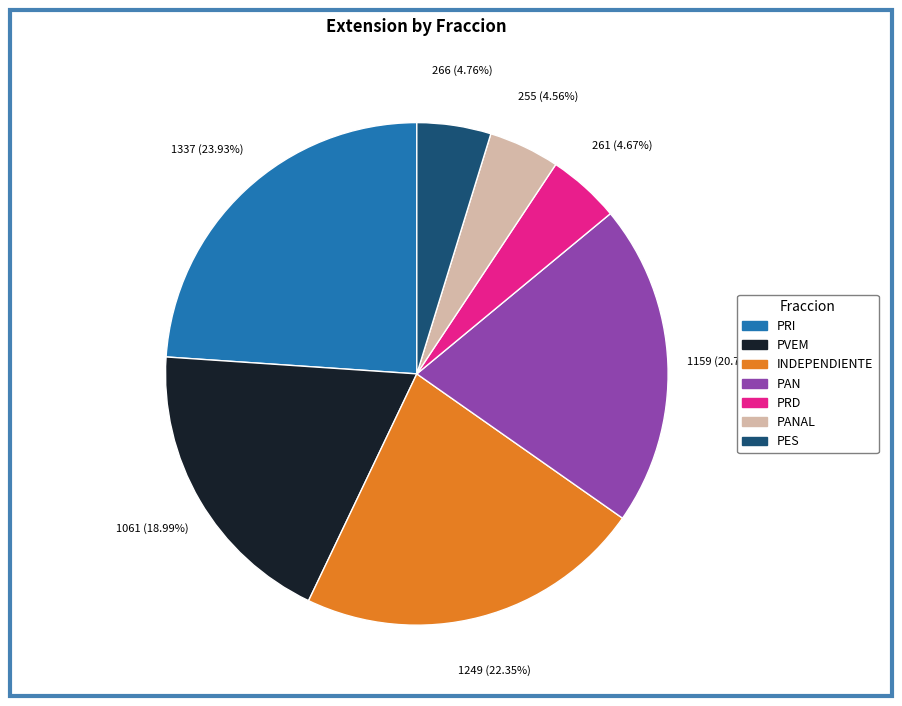

Is there any slice that represents more than half of the pie?

No